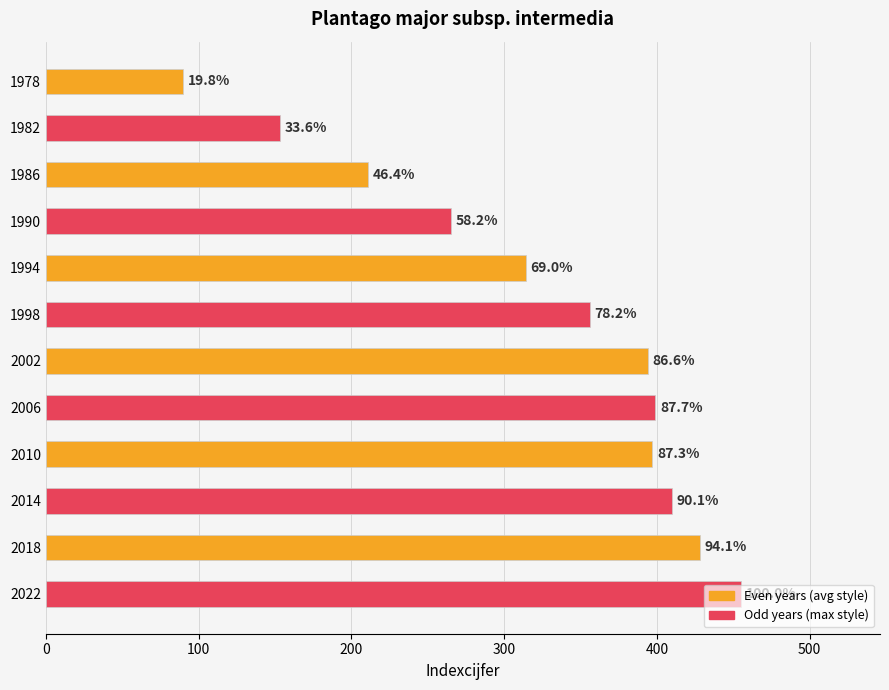

Does the chart contain any negative values?

No